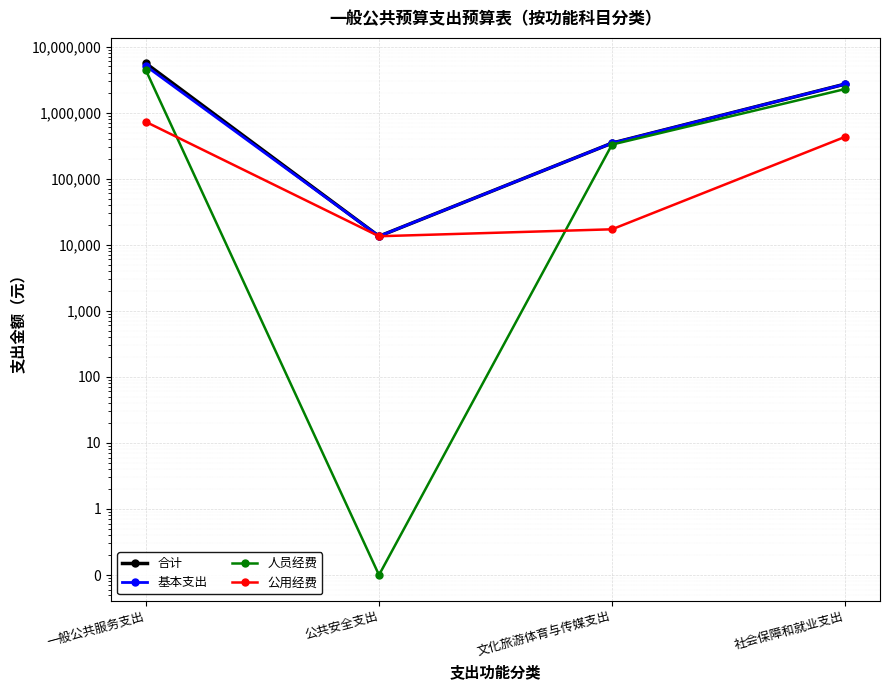

How many data points does each series have?

4